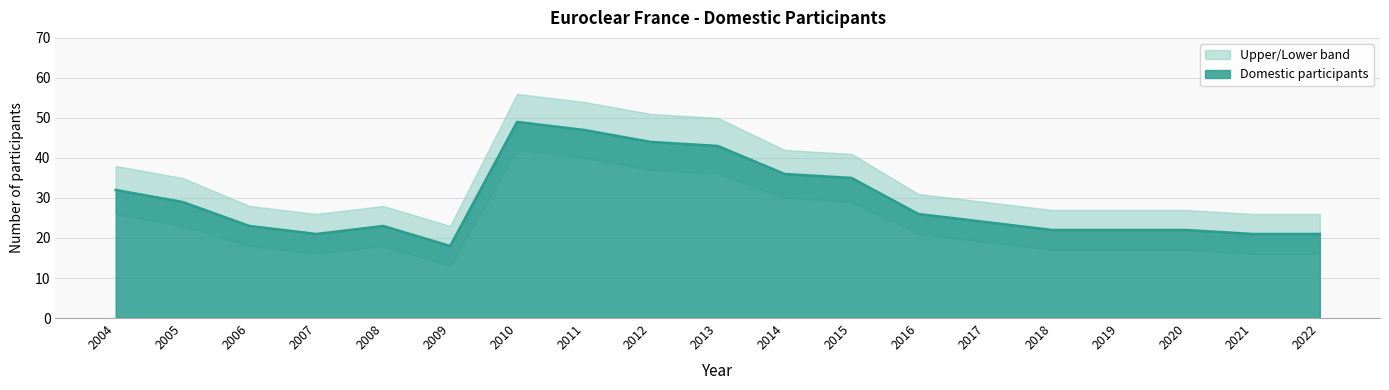

Reading left to right, extract all data points from this chart.

Domestic participants: 2004=32	2005=29	2006=23	2007=21	2008=23	2009=18	2010=49	2011=47	2012=44	2013=43	2014=36	2015=35	2016=26	2017=24	2018=22	2019=22	2020=22	2021=21	2022=21
Upper band: 2004=38	2005=35	2006=28	2007=26	2008=28	2009=23	2010=56	2011=54	2012=51	2013=50	2014=42	2015=41	2016=31	2017=29	2018=27	2019=27	2020=27	2021=26	2022=26
Lower band: 2004=26	2005=23	2006=18	2007=16	2008=18	2009=13	2010=42	2011=40	2012=37	2013=36	2014=30	2015=29	2016=21	2017=19	2018=17	2019=17	2020=17	2021=16	2022=16